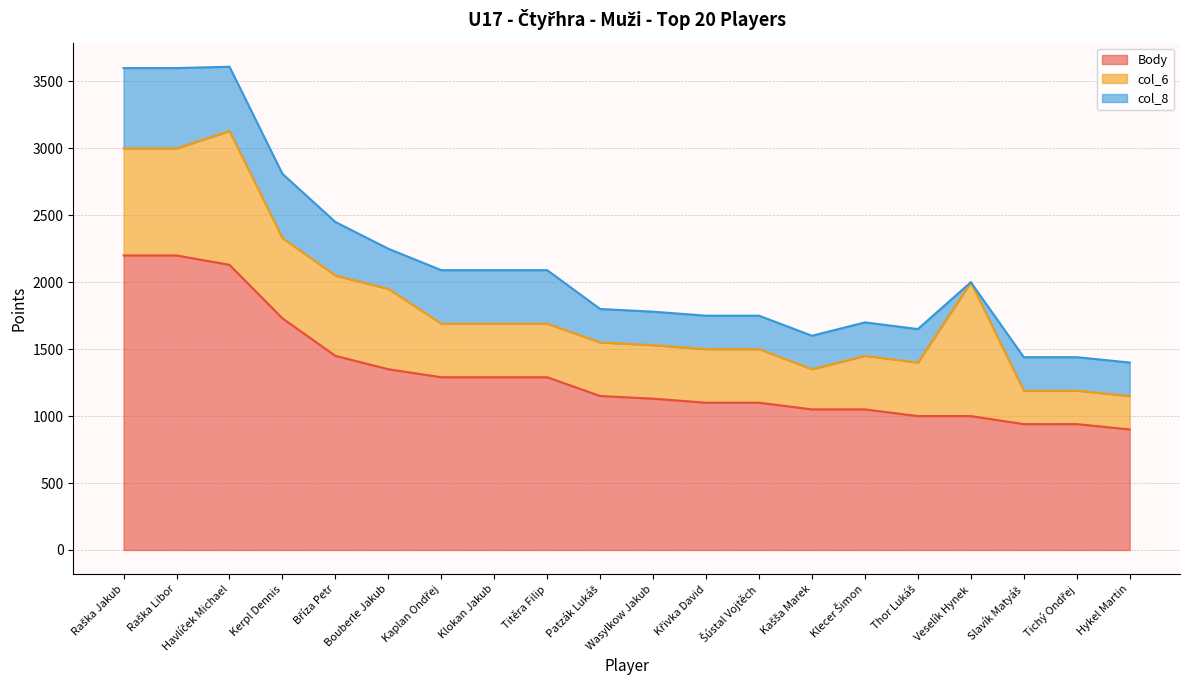

At which category does col_6 reach its first local peak?

Havlíček Michael